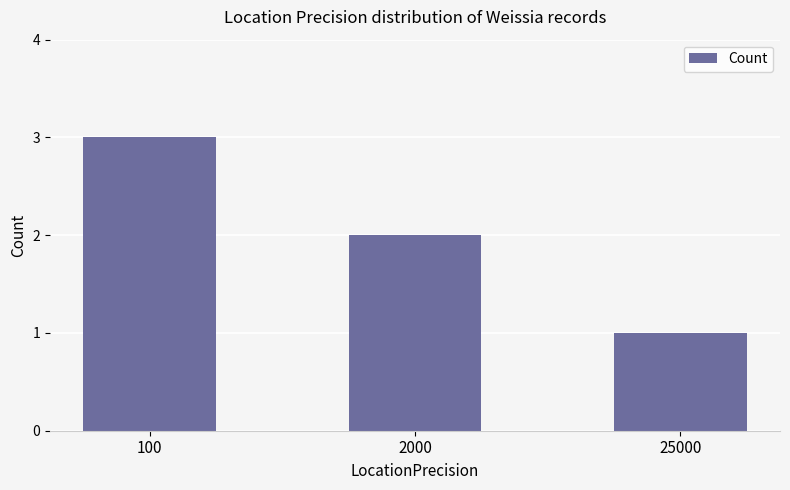

True or false: the data shows 1 at 25000.

True